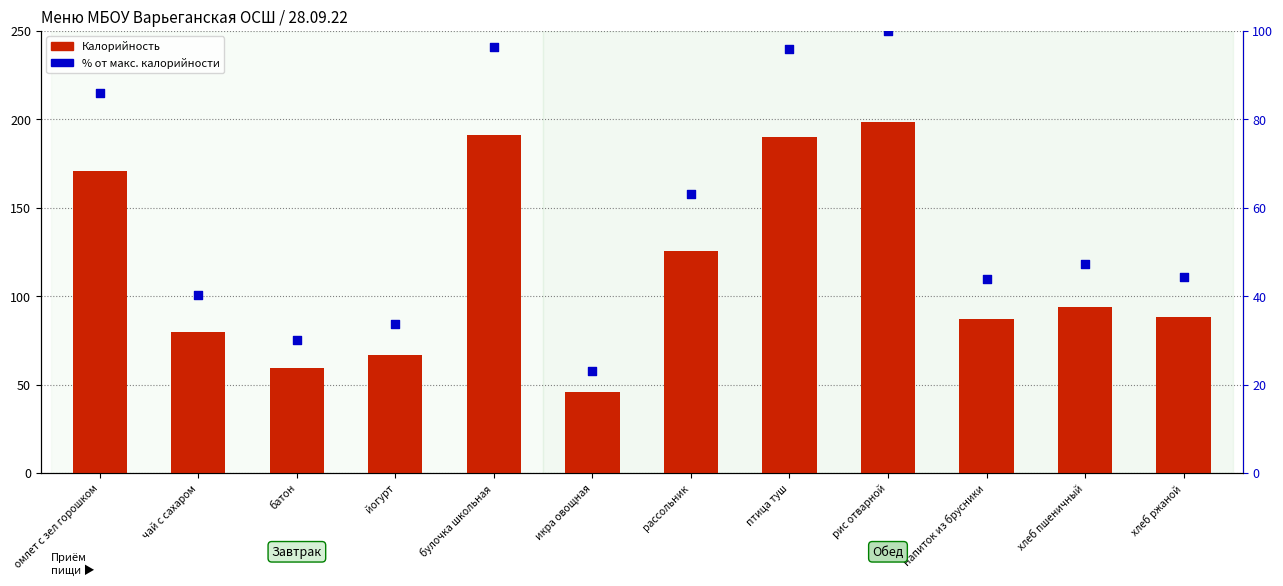

Is the value of Калорийность at напиток из брусники greater than the value of % от макс. калорийности at чай с сахаром?

Yes